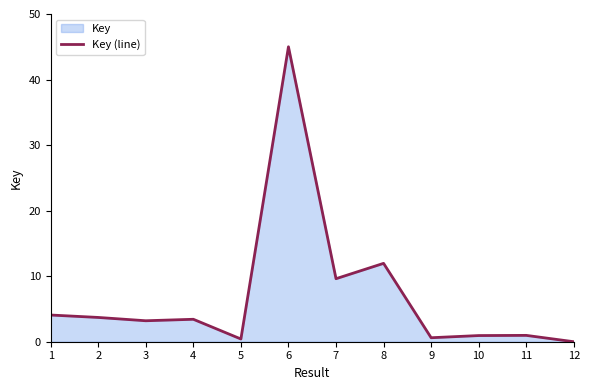

At which category does the chart reach its peak across all series?

6